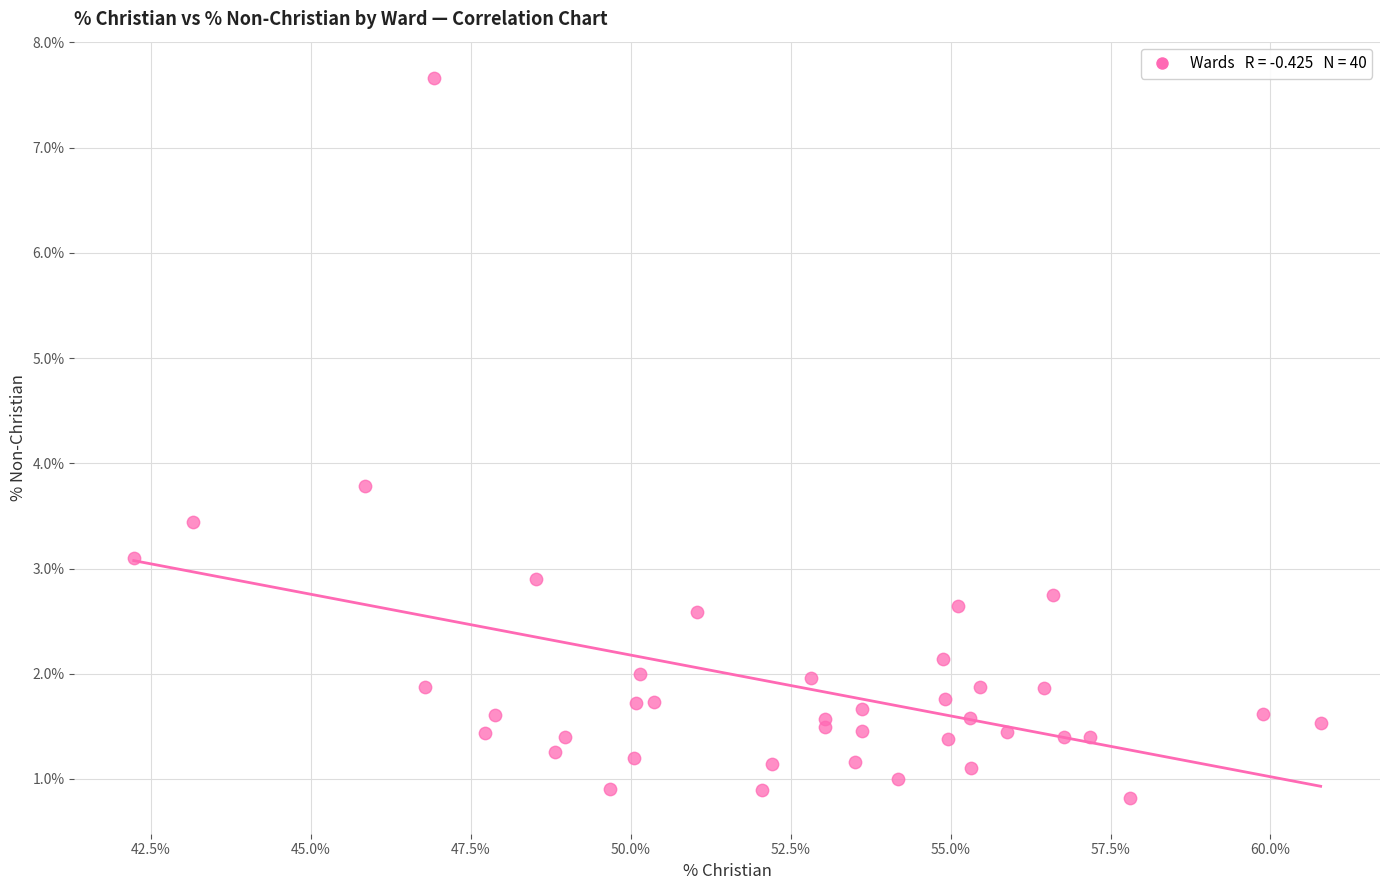

What Y value in the scatter plot is closest to 4?

3.8